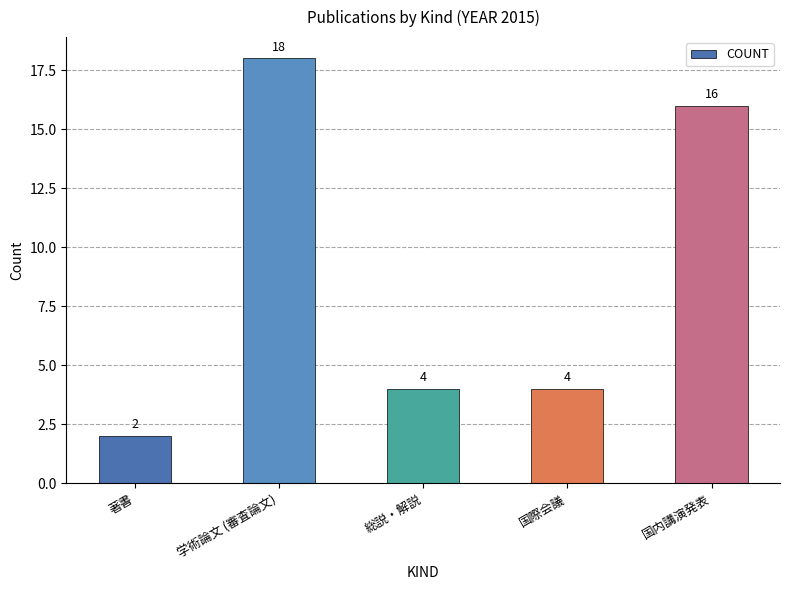

Which category has the highest value across all series?

学術論文 (審査論文)